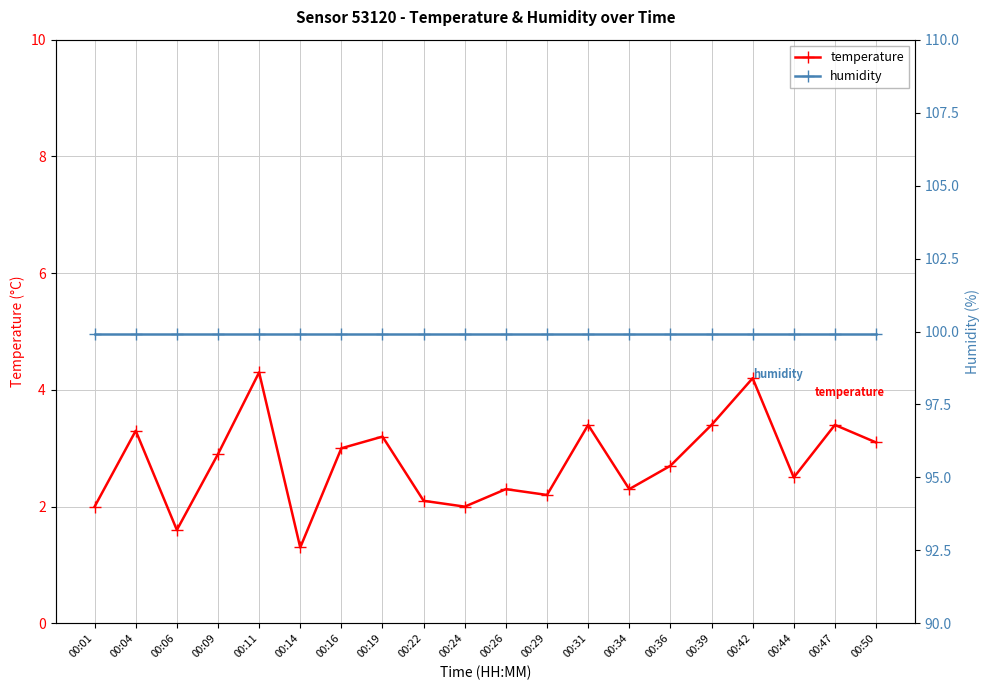

Where is temperature nearest to the value 2?

00:01